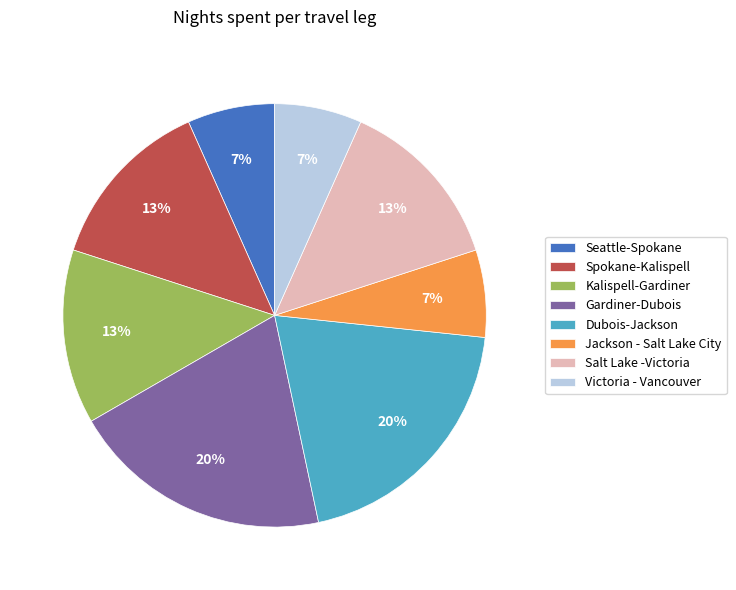

Is the sum of Jackson - Salt Lake City and Dubois-Jackson greater than half?

No